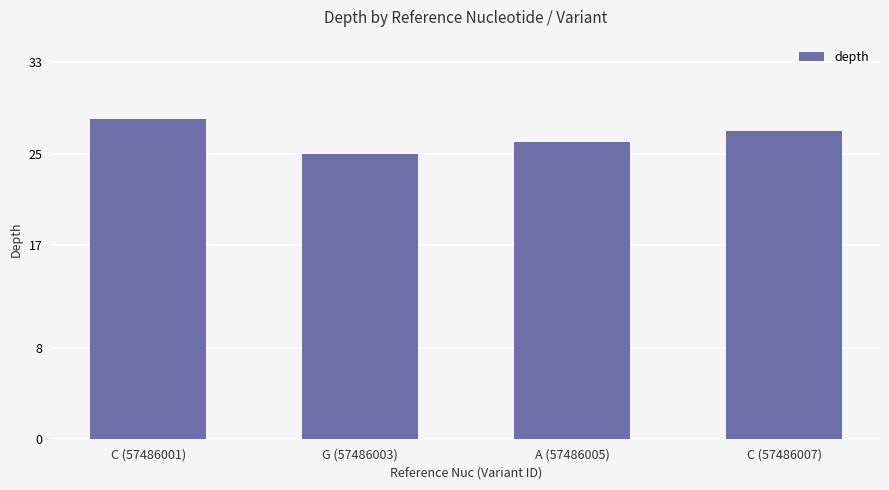

List the labels in order of value, smallest first.

G (57486003), A (57486005), C (57486007), C (57486001)